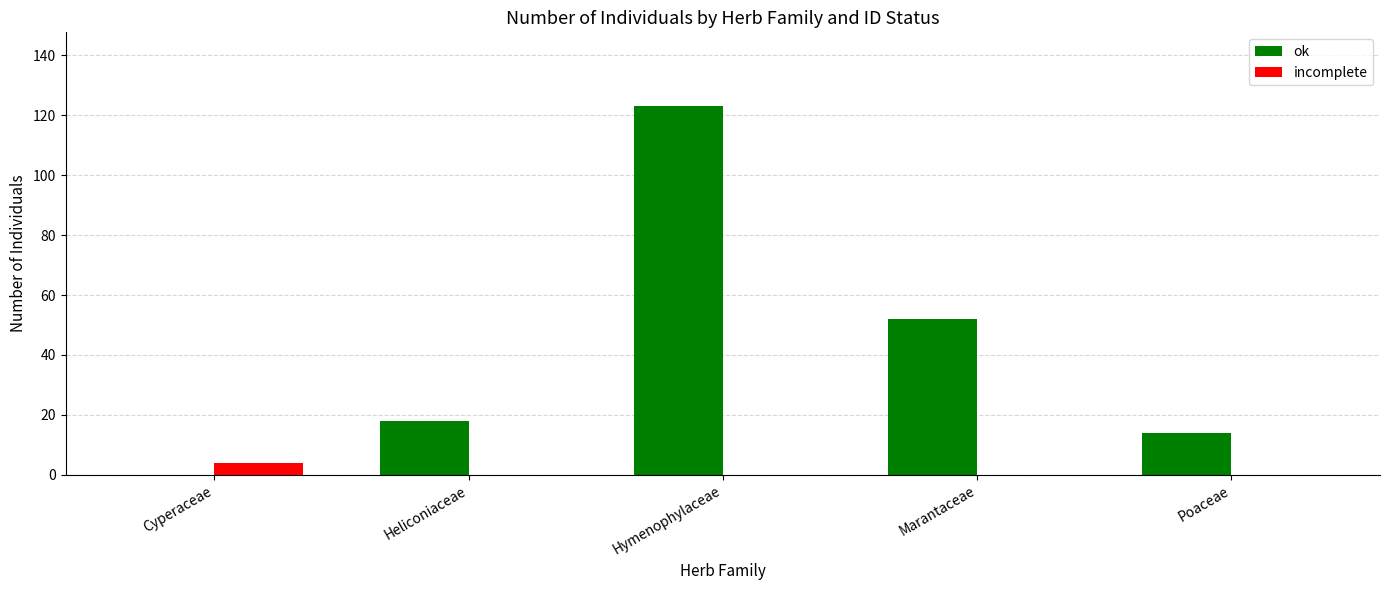

What is the total value across all series at Marantaceae?

52